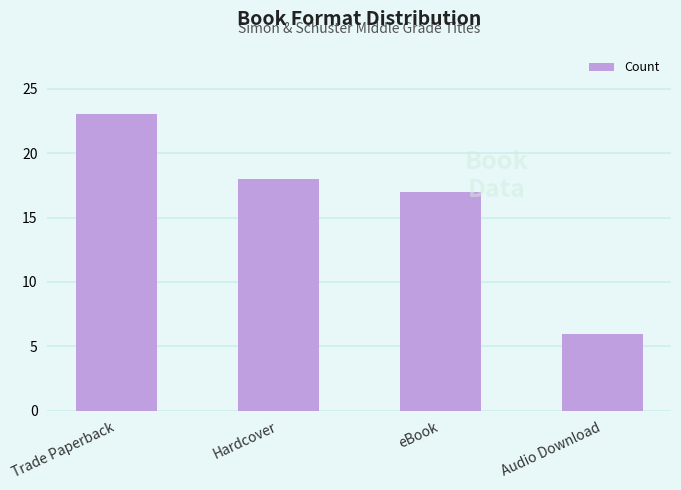

What is the label of the 4th bar from the left?

Audio Download